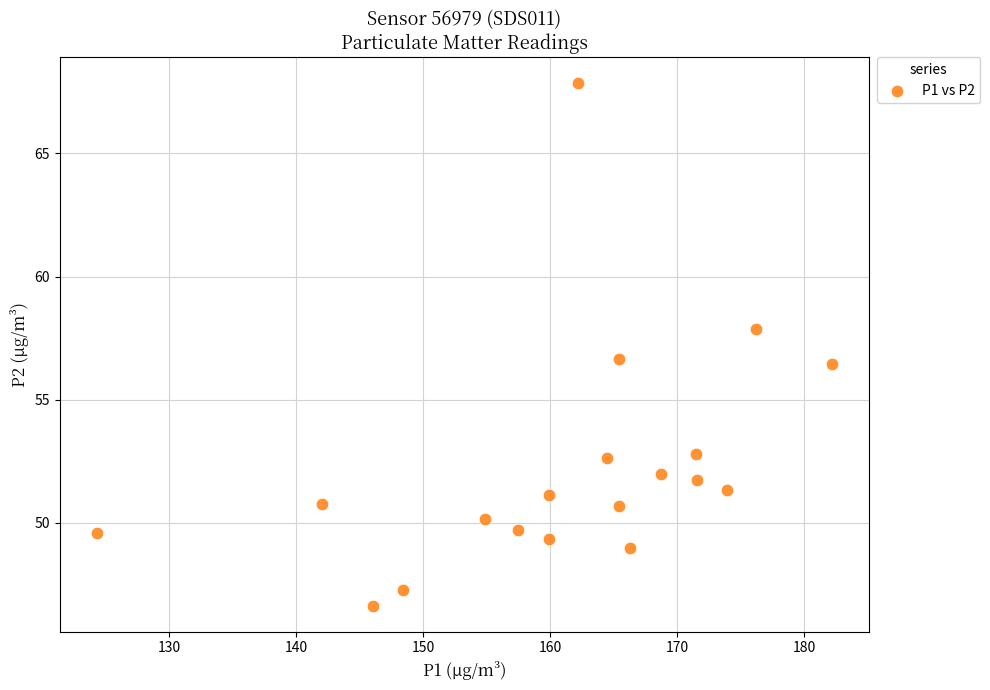

What is the range of X values (max minus min)?

57.9